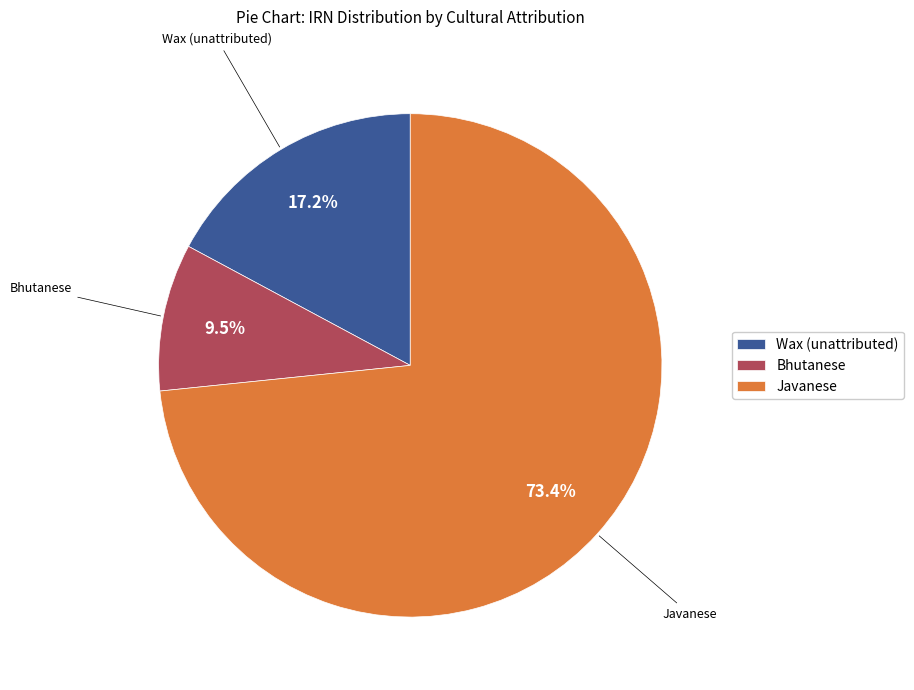

Count the number of slices in the pie.

3